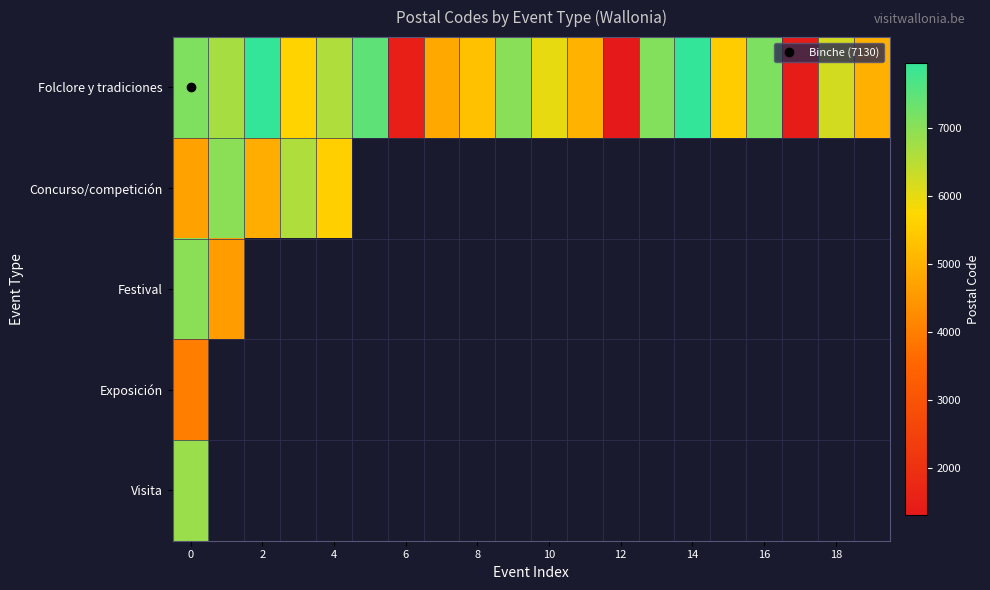

List the series in order of their peak value, highest first.

Folclore y tradiciones, Festival, Concurso/competición, Visita, Exposición